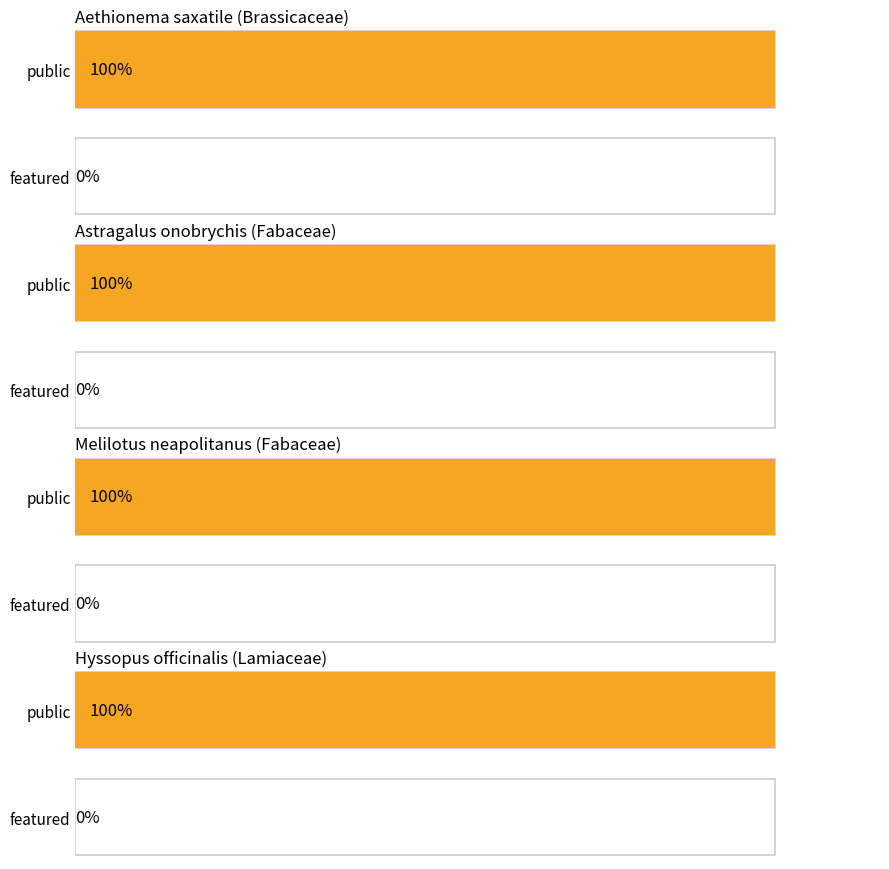

At how many categories does at least one series exceed 0?

4